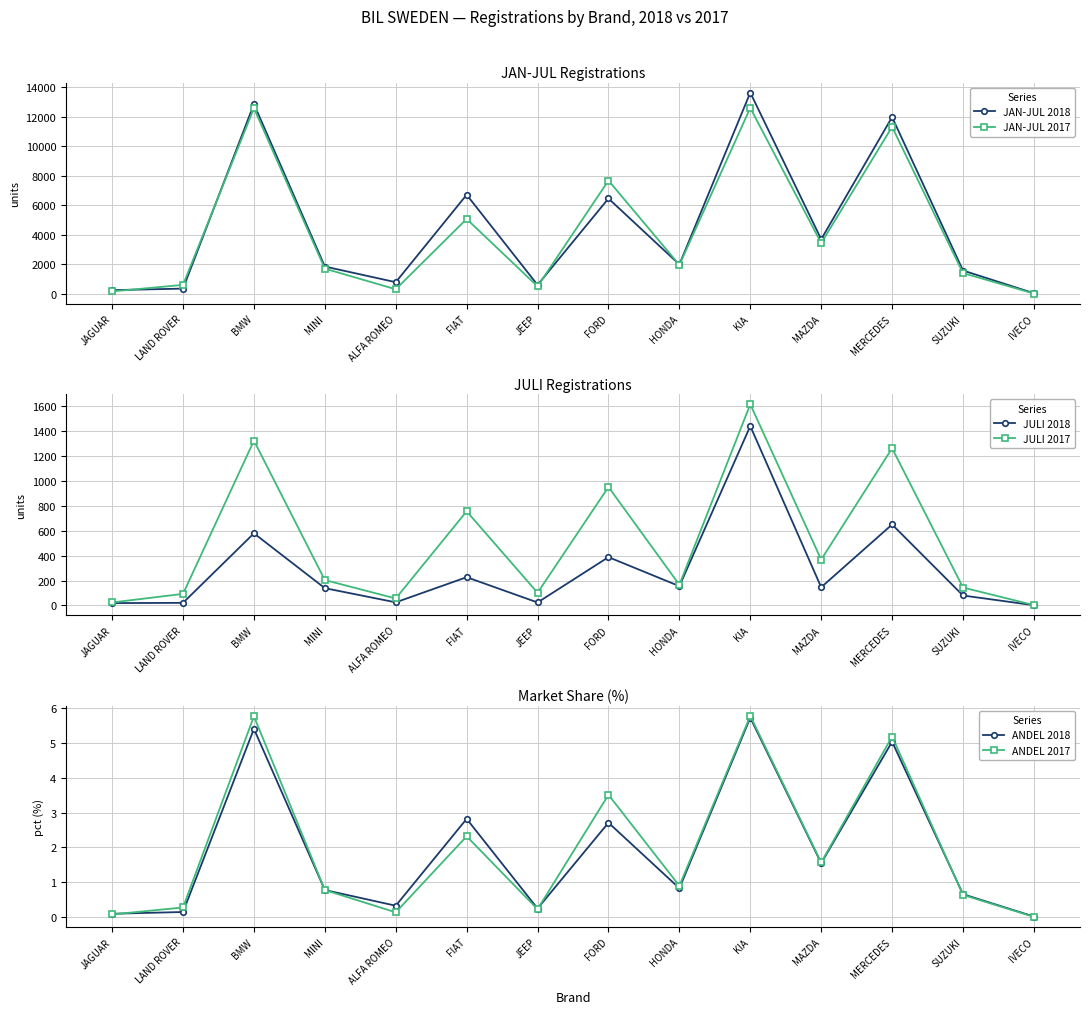

Between MINI and FIAT, which series saw the biggest shift?

JAN-JUL 2018